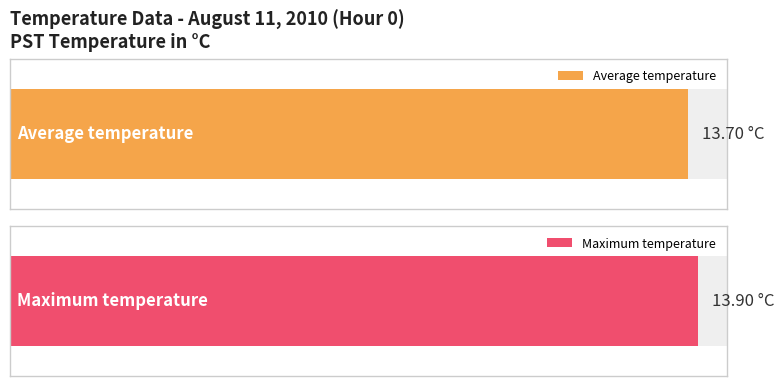

Are the bars horizontal?

Yes